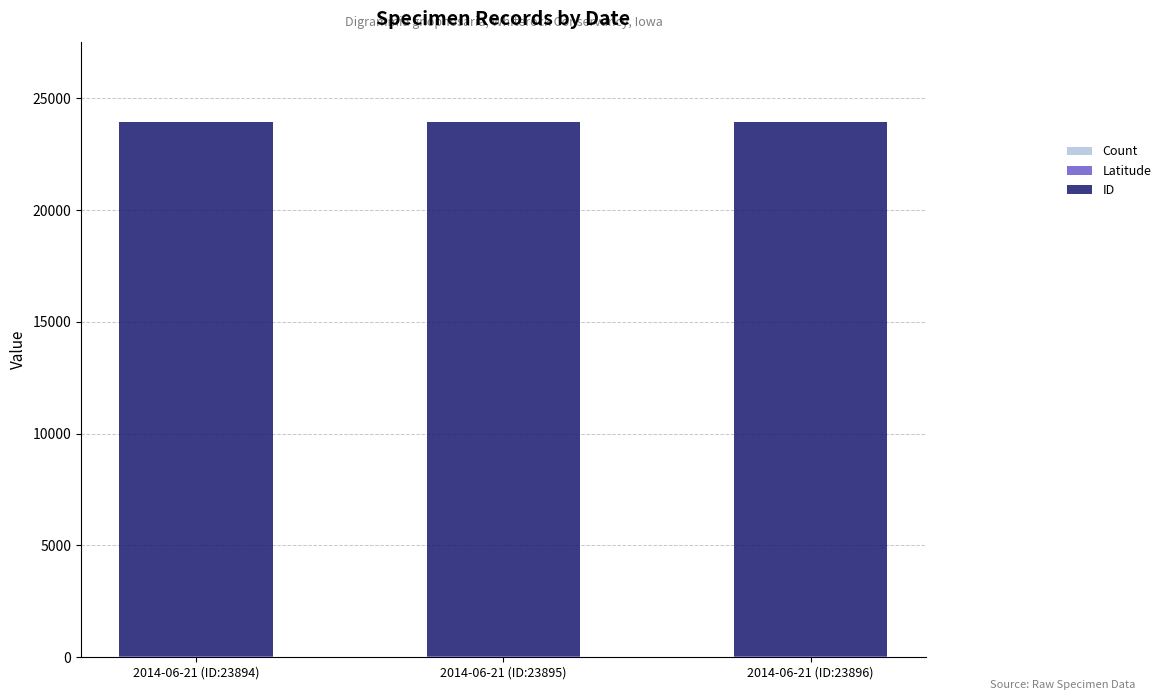

At how many categories does at least one series exceed 19811?

3